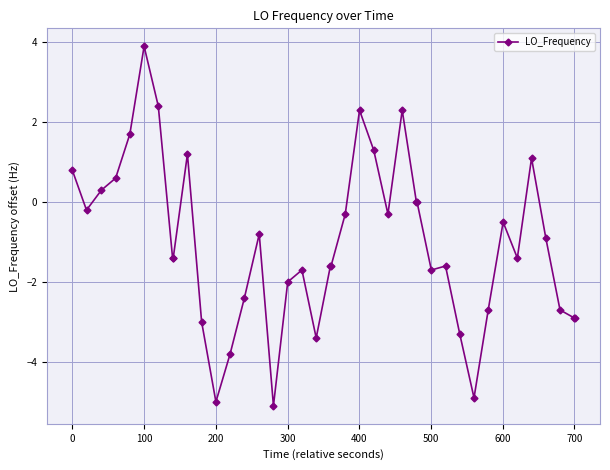

What is the smallest value displayed?

-5.1